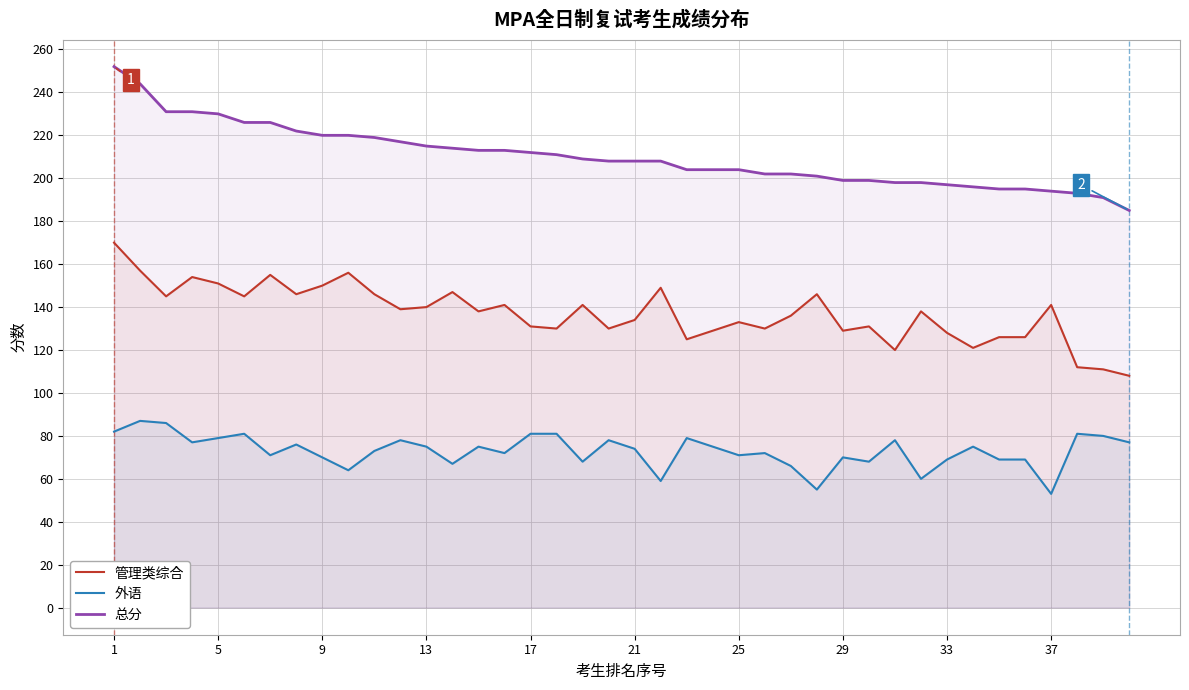

Which series has the largest range (max minus min)?

总分